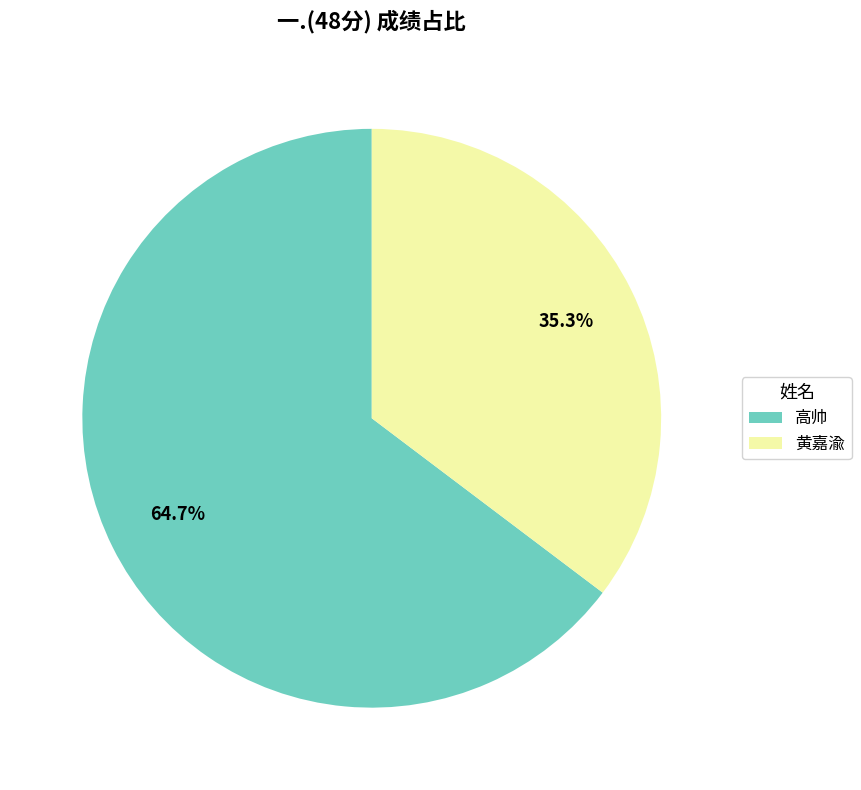

Which category has the smallest portion of the pie?

黄嘉渝